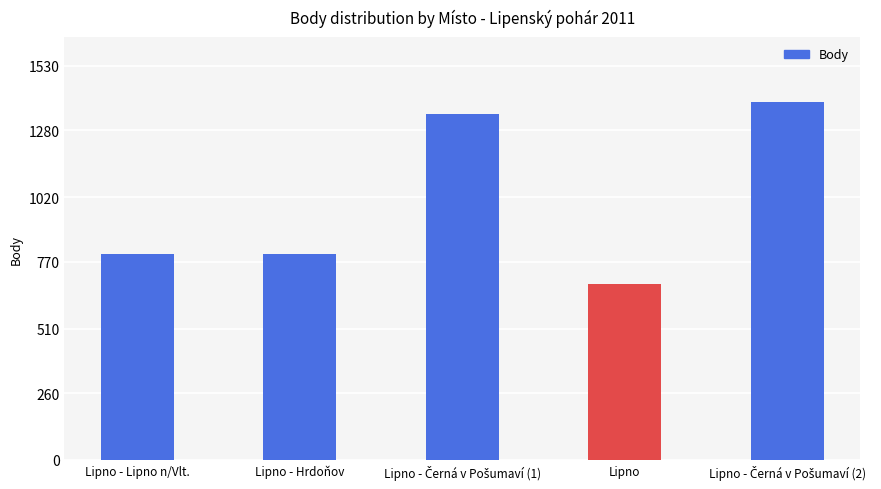

Is it true that the value at Lipno - Lipno n/Vlt. is 1112?

False